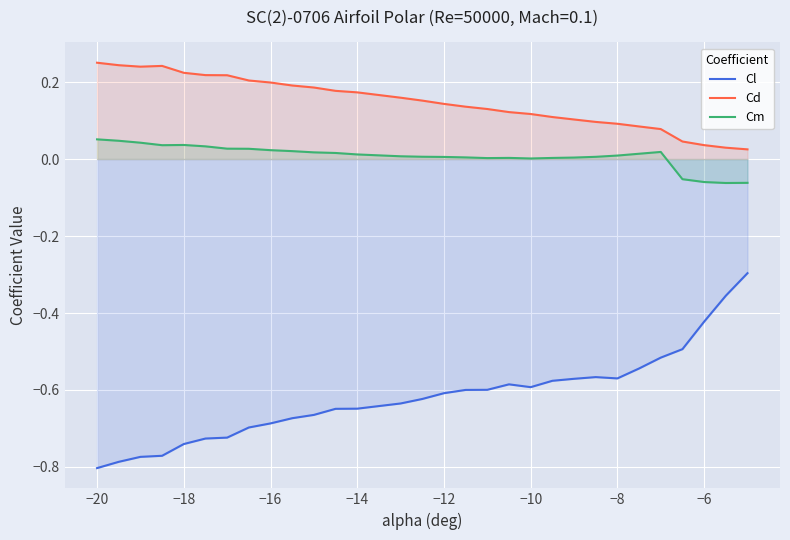

True or false: Cl and Cd cross at least once.

False